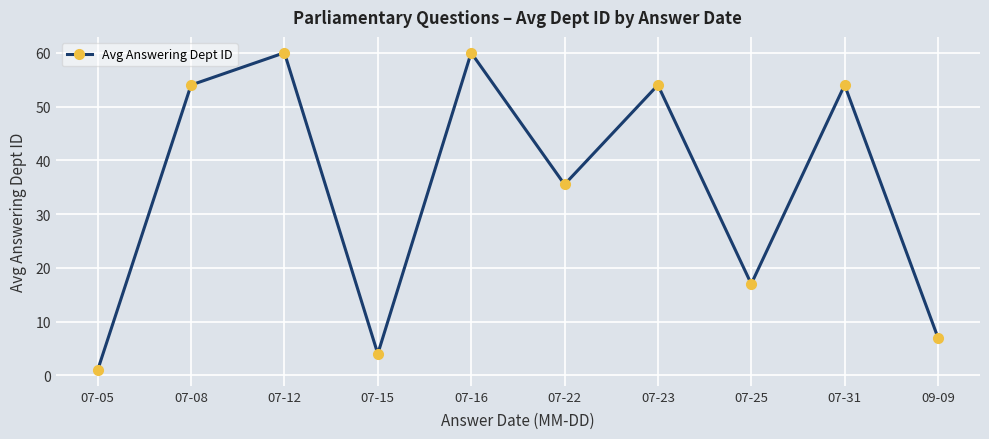

How many lines are shown in the chart?

1